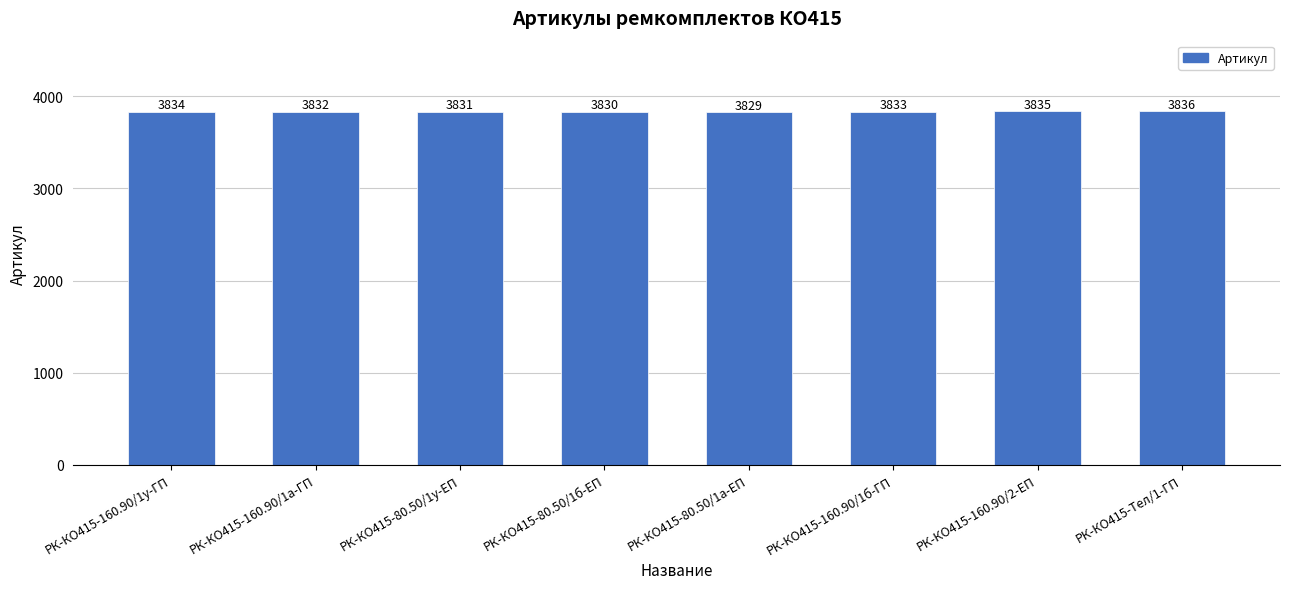

What value does the data have at РК-КО415-80.50/1а-ЕП?

3829